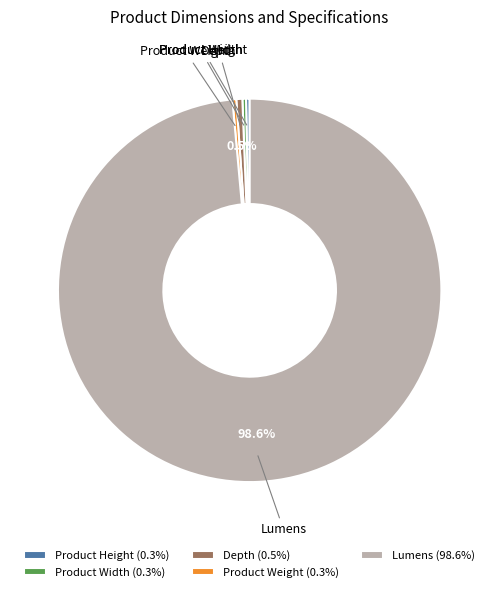

Is it true that Depth is 13% of the pie?

False